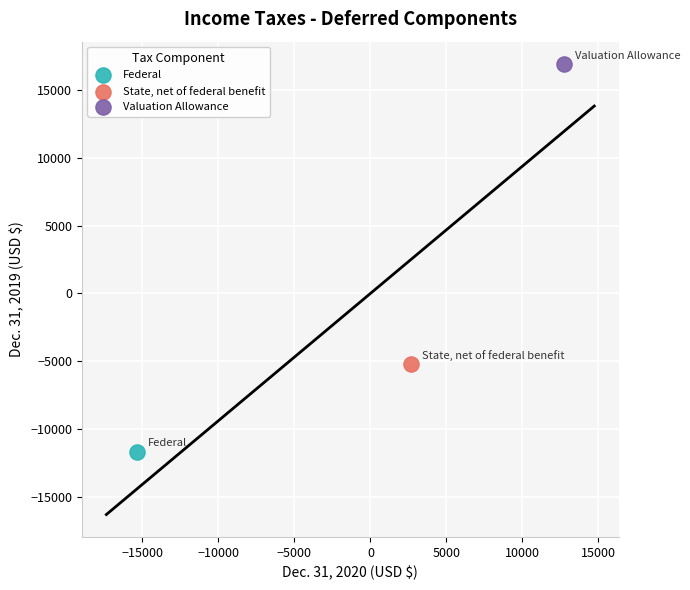

What are all the series names shown in the legend?

Federal, State, net of federal benefit, Valuation Allowance